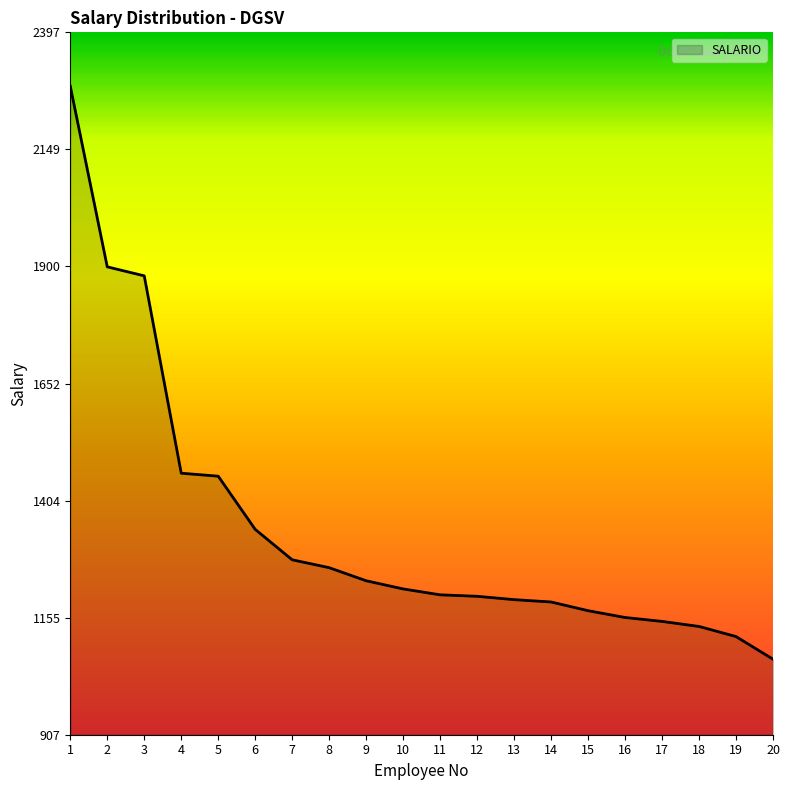

What is the difference between the values at 3 and 18?

743.6